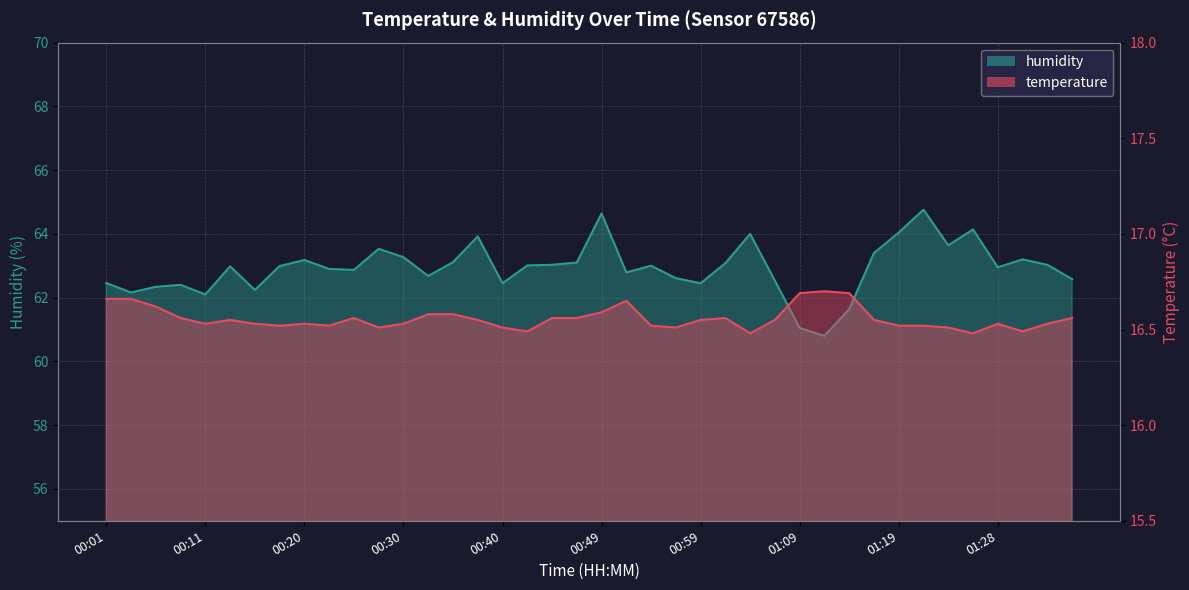

Reading right to left, transcribe all the data shown in this chart.

temperature: 01:36=16.6	01:33=16.5	01:31=16.5	01:28=16.5	01:26=16.5	01:23=16.5	01:21=16.5	01:19=16.5	01:16=16.6	01:14=16.7	01:11=16.7	01:09=16.7	01:06=16.6	01:04=16.5	01:02=16.6	00:59=16.6	00:57=16.5	00:54=16.5	00:52=16.6	00:49=16.6	00:47=16.6	00:44=16.6	00:42=16.5	00:40=16.5	00:37=16.6	00:35=16.6	00:32=16.6	00:30=16.5	00:28=16.5	00:25=16.6	00:23=16.5	00:20=16.5	00:18=16.5	00:15=16.5	00:13=16.6	00:11=16.5	00:08=16.6	00:06=16.6	00:03=16.7	00:01=16.7
humidity: 01:36=62.6	01:33=63.0	01:31=63.2	01:28=63.0	01:26=64.1	01:23=63.6	01:21=64.8	01:19=64.0	01:16=63.4	01:14=61.6	01:11=60.8	01:09=61.0	01:06=62.5	01:04=64.0	01:02=63.1	00:59=62.5	00:57=62.6	00:54=63.0	00:52=62.8	00:49=64.6	00:47=63.1	00:44=63.0	00:42=63.0	00:40=62.5	00:37=63.9	00:35=63.1	00:32=62.7	00:30=63.3	00:28=63.5	00:25=62.9	00:23=62.9	00:20=63.2	00:18=63.0	00:15=62.2	00:13=63.0	00:11=62.1	00:08=62.4	00:06=62.3	00:03=62.2	00:01=62.5